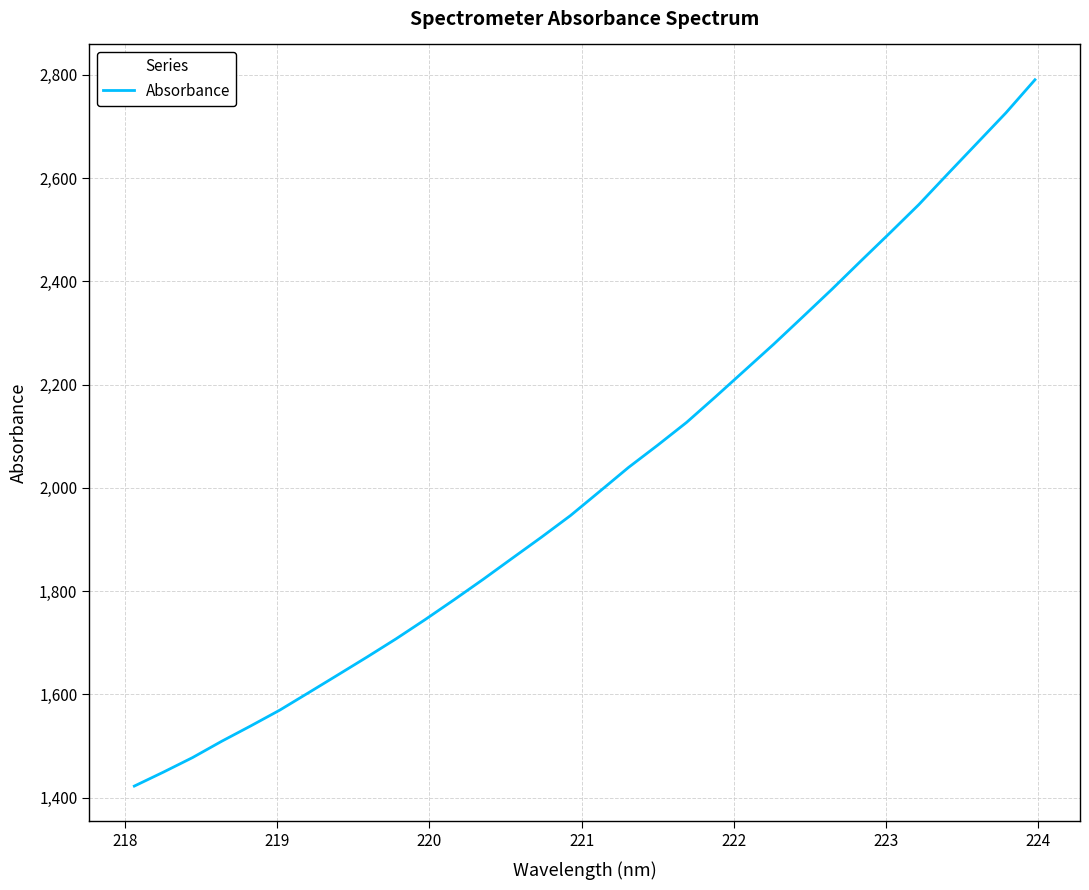

Count the number of categories in the chart.

32